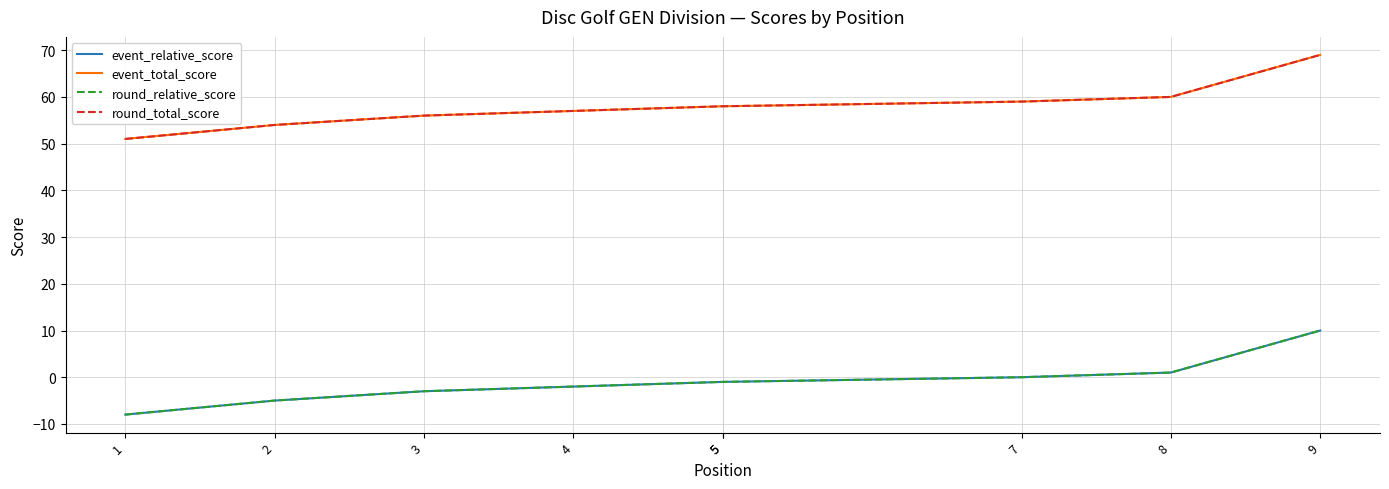

Which series has the widest spread of values?

event_relative_score